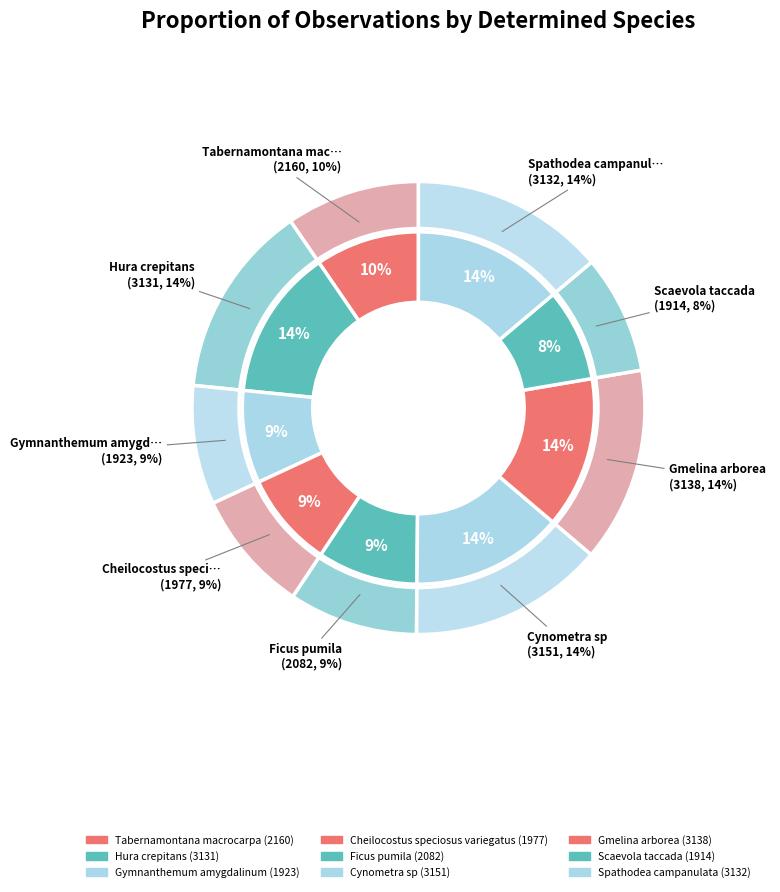

How many slices are in this pie chart?

9